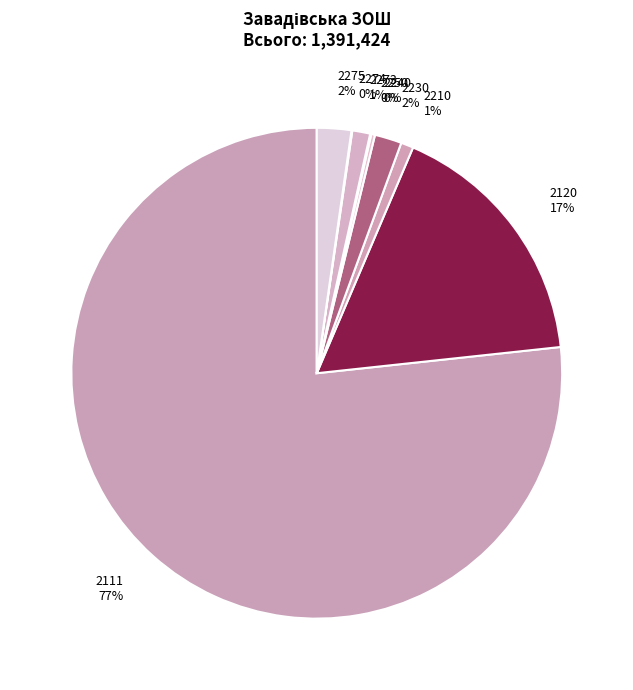

What is the largest slice in the pie chart?

2111